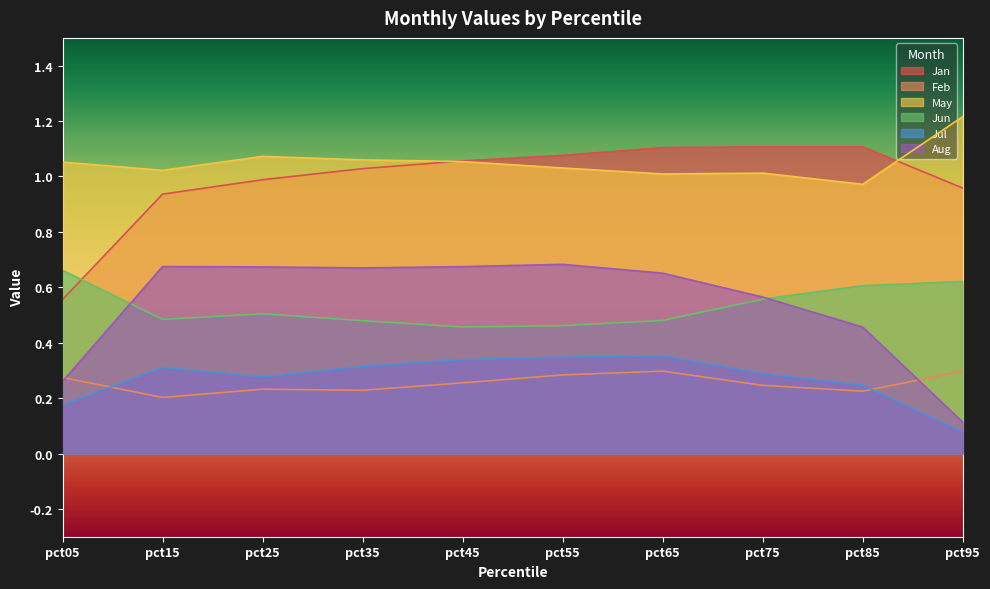

How many series are shown in this chart?

6